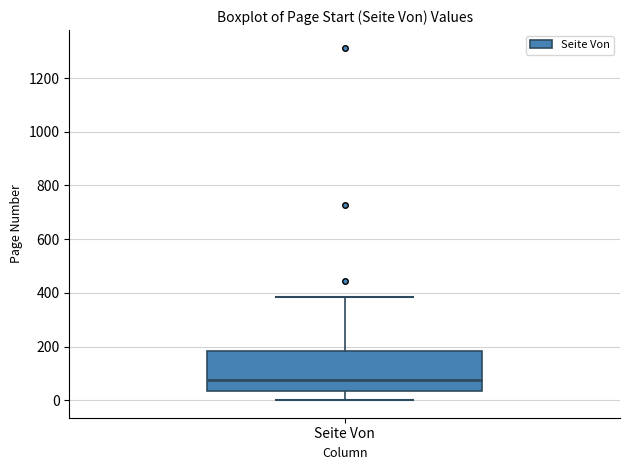

Transcribe this box plot: give where the median line is, the range the box spans, and where the two whiskers end, as read against the y-axis. The values are not printed on the chart, so give them approximately, as read against the axis.

median 80, box 40 to 180, whiskers 0 to 380